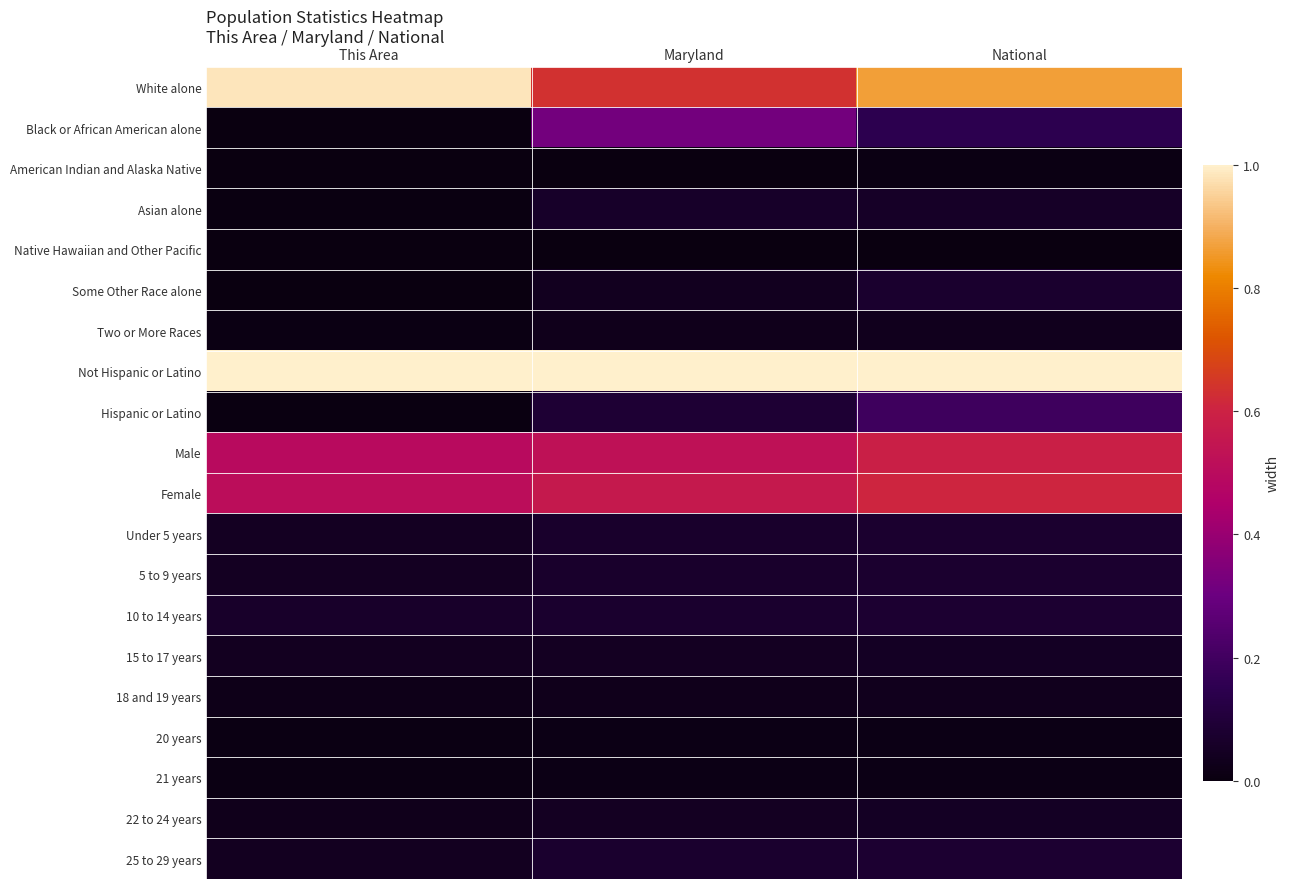

At how many categories does at least one series exceed 0?

3